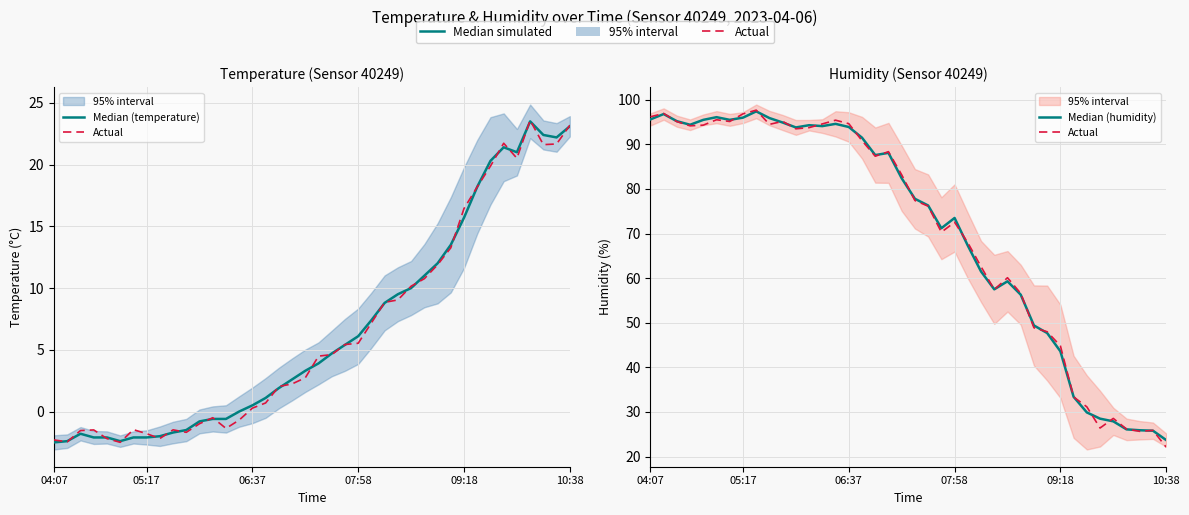

True or false: Median (temperature) and Median (humidity) intersect in this chart.

False